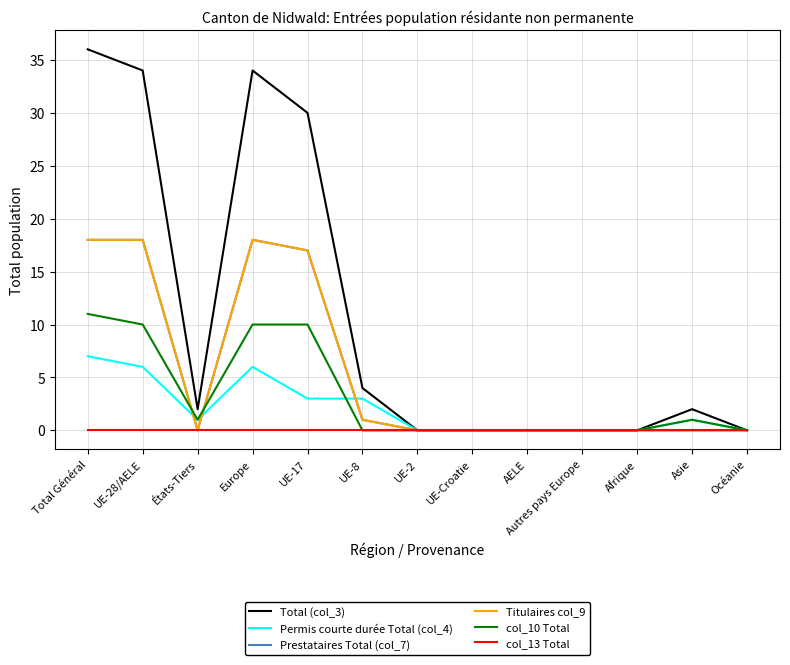

What is the sum of all Total (col_3) values?

142